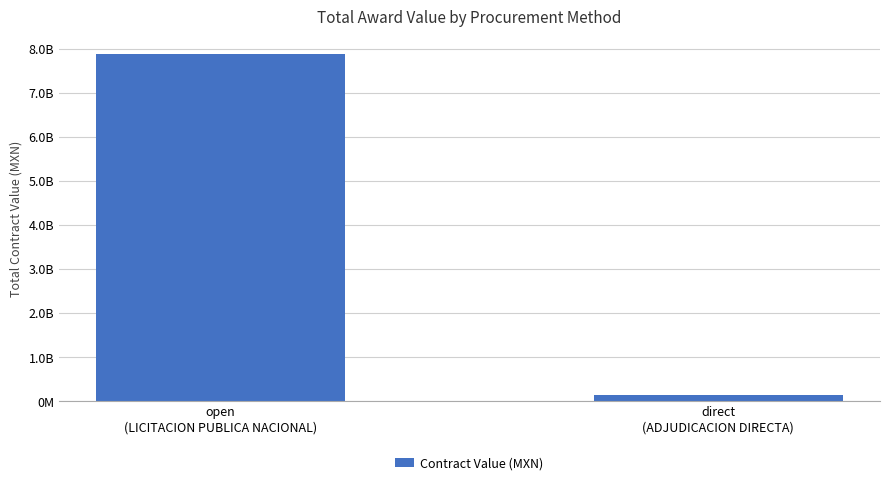

True or false: the data shows 7887294756.4 at open
(LICITACION PUBLICA NACIONAL).

True